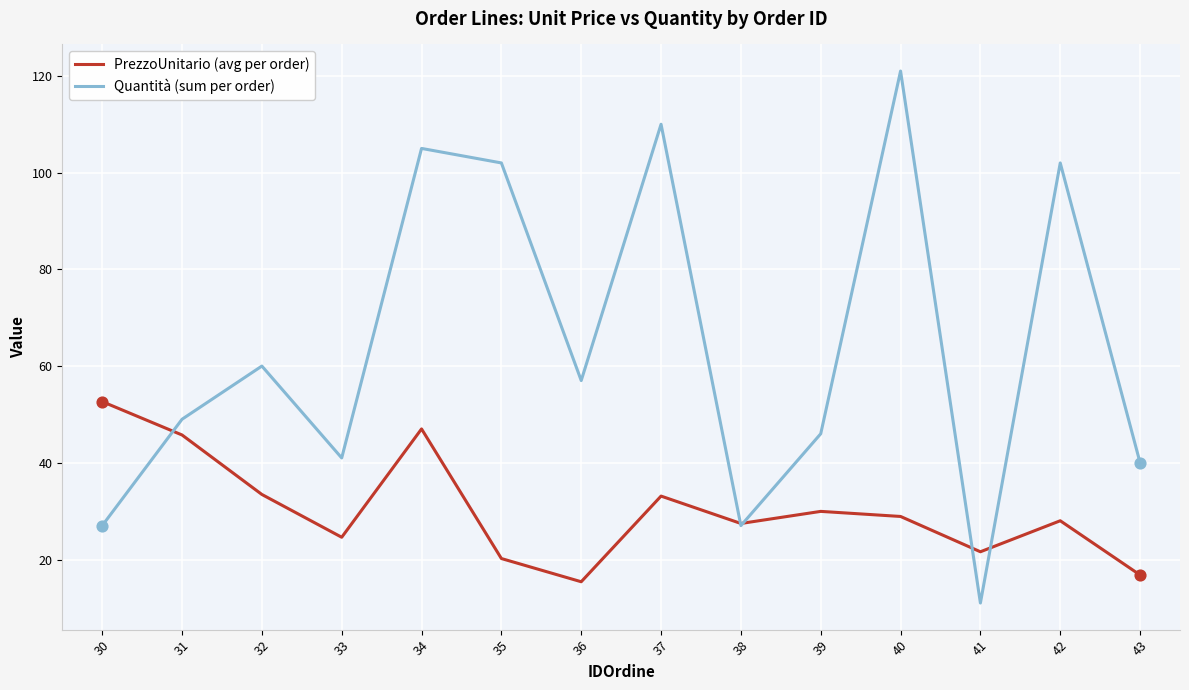

Which series has the largest total across all categories?

Quantità (sum per order)